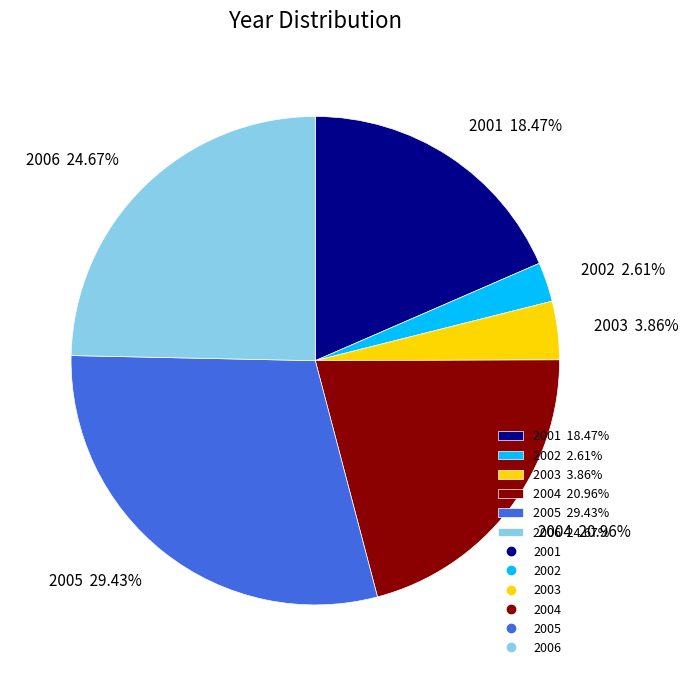

Does any single category account for the majority?

No